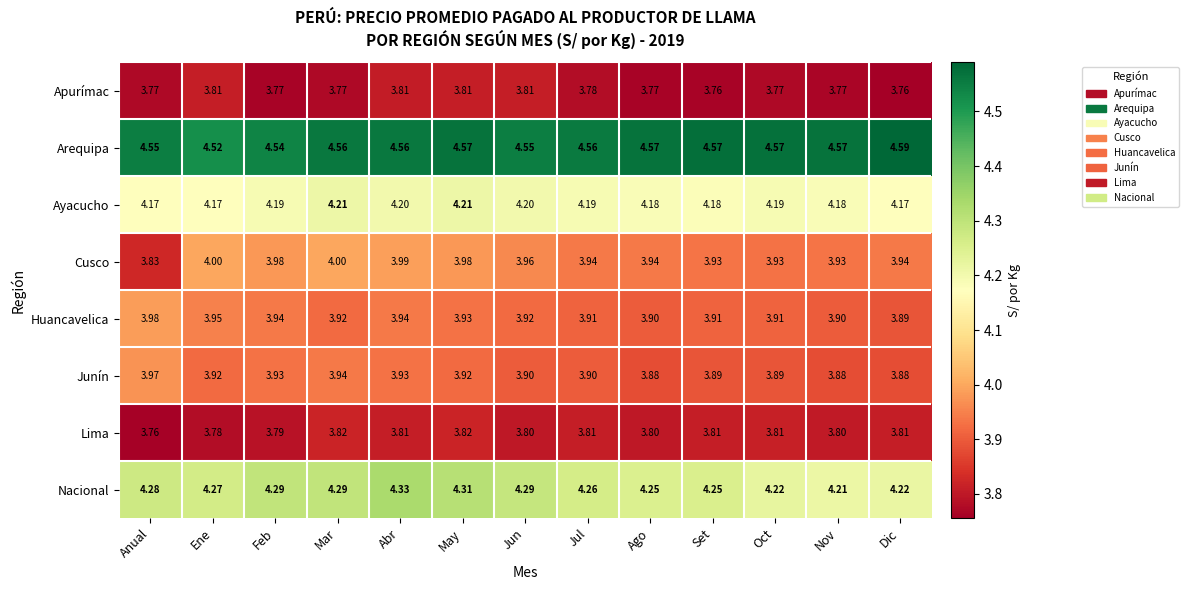

Which category has the lowest value in the Arequipa series?

Ene